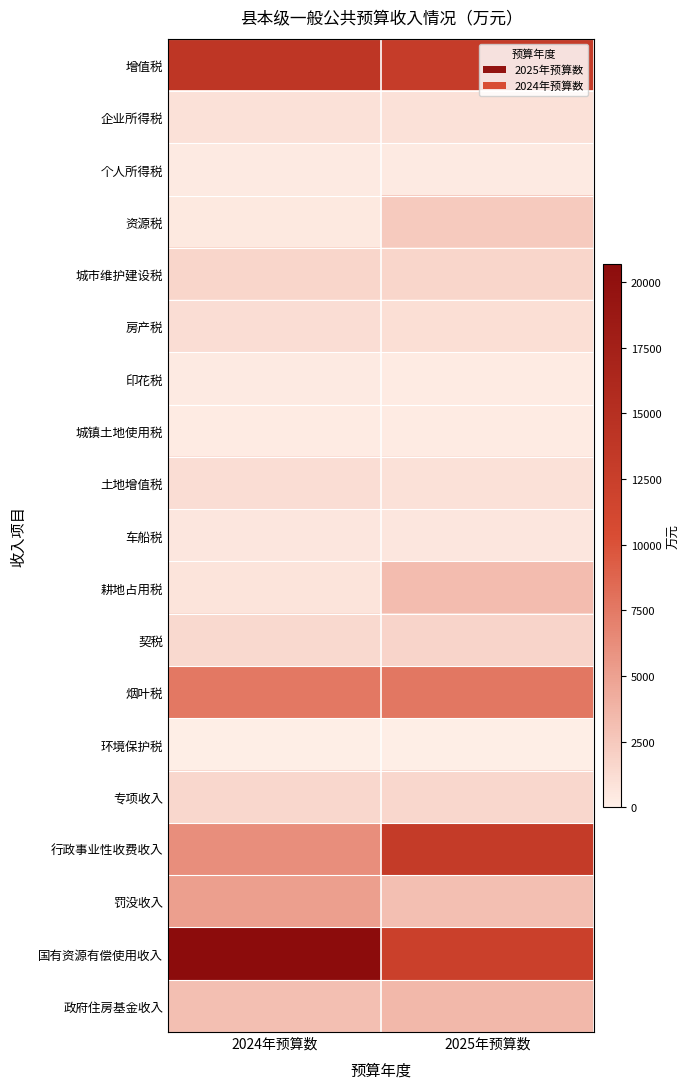

What is the greatest value displayed?

20708